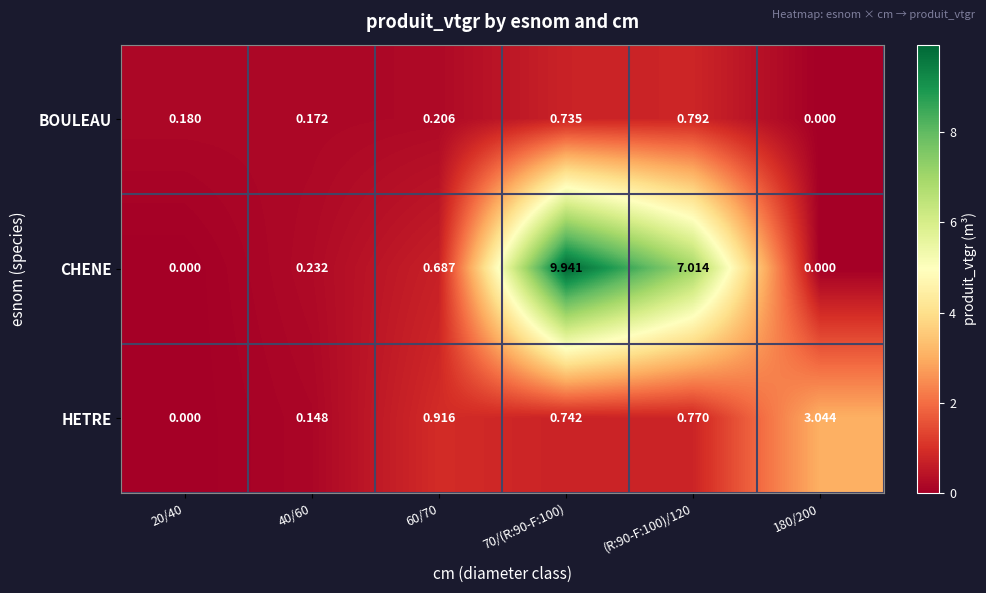

How many values in the CHENE series exceed 0?

4